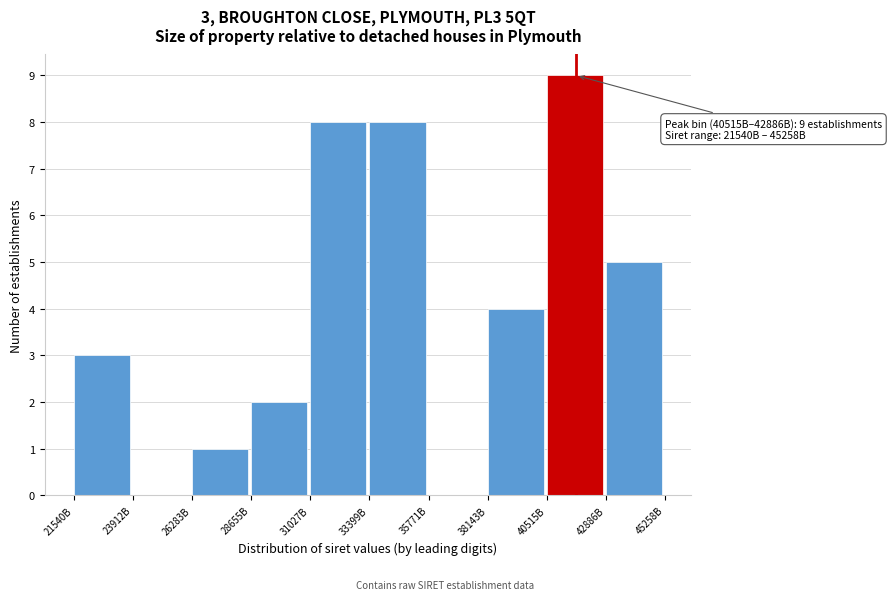

Reading left to right, transcribe all the data shown in this chart.

21540B=3	23912B=0	26283B=1	28655B=2	31027B=8	33399B=8	35771B=0	38143B=4	40515B=9	42886B=5